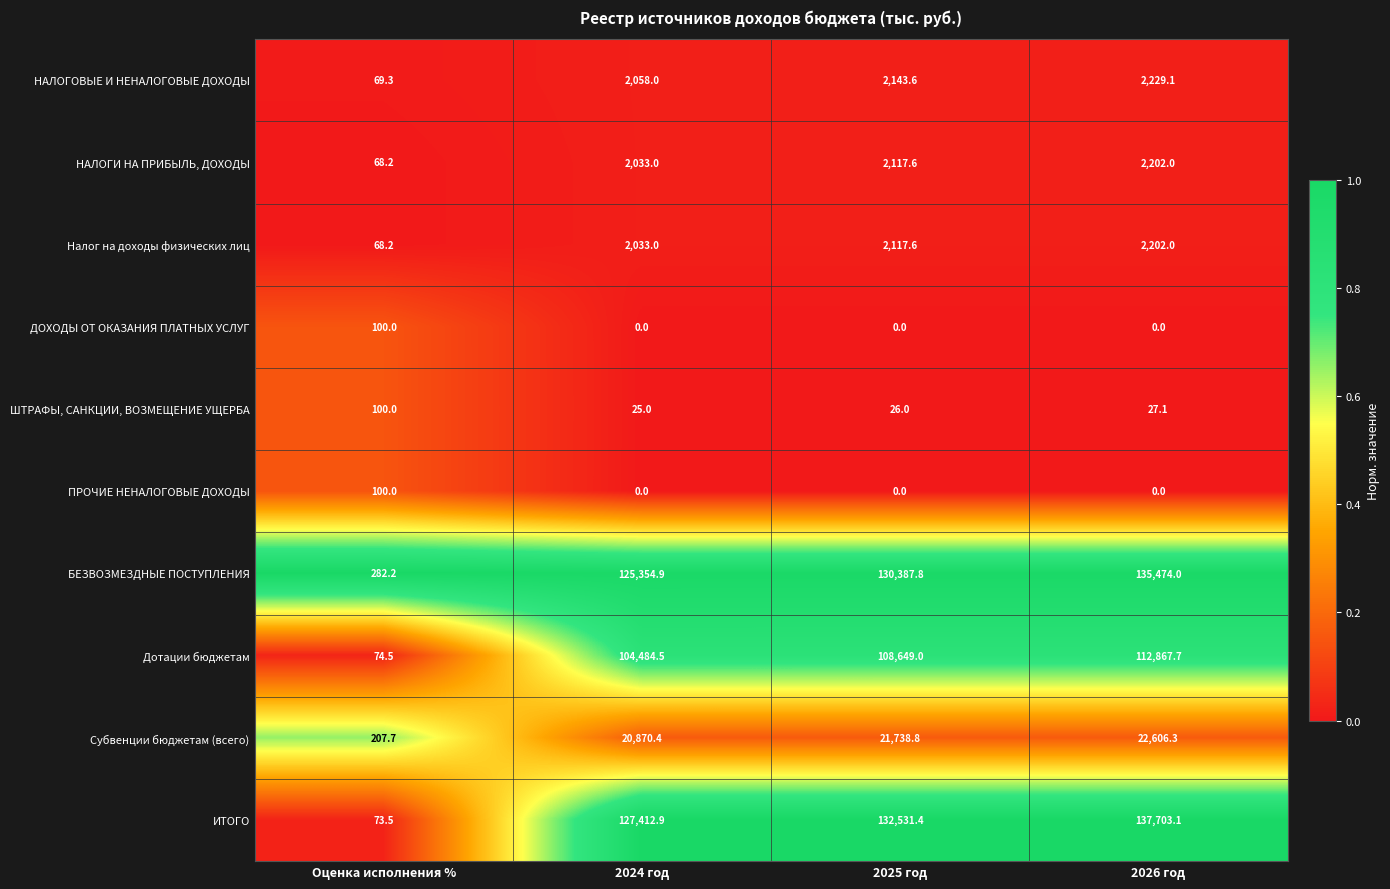

Where does the НАЛОГОВЫЕ И НЕНАЛОГОВЫЕ ДОХОДЫ series first go above 2143?

2025 год